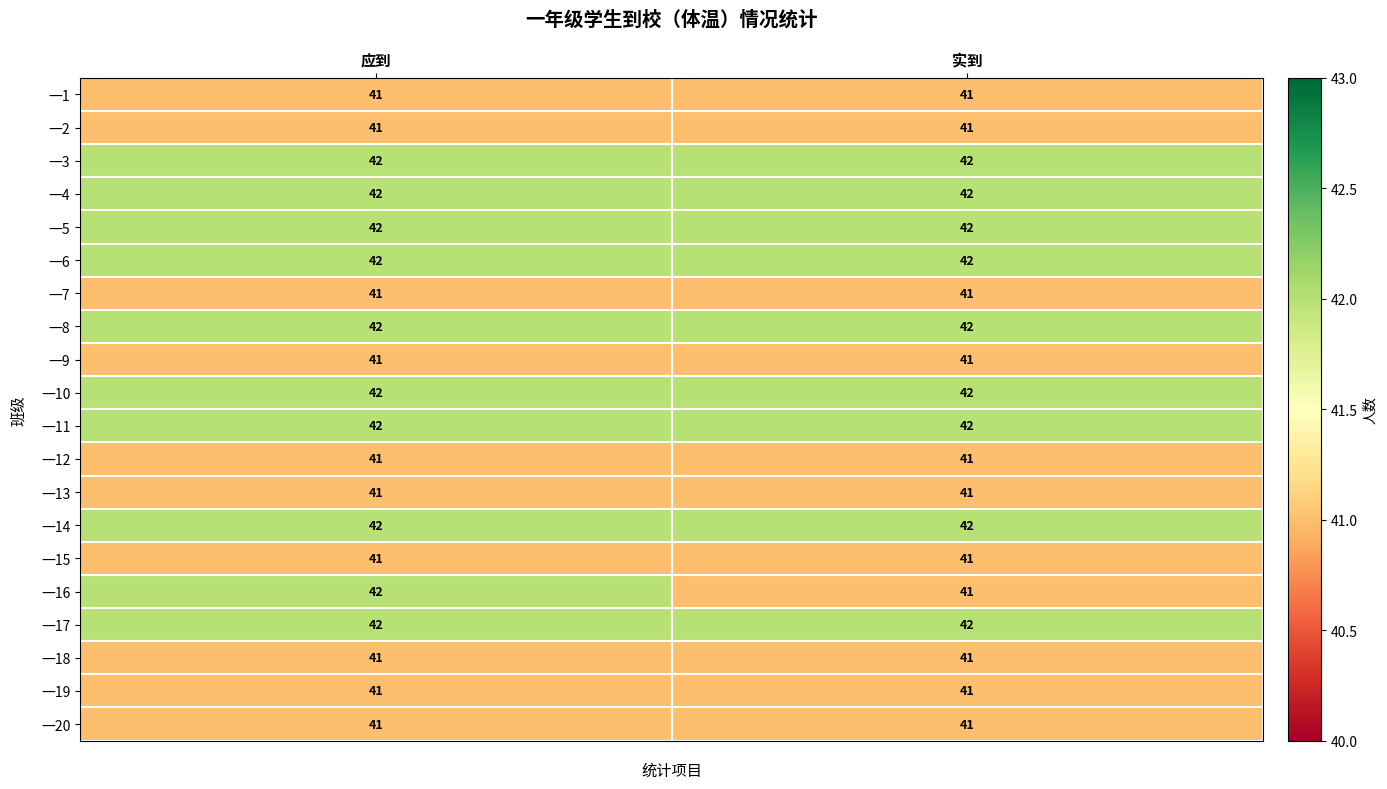

The 一13 series shows 10 at 应到. True or false?

False